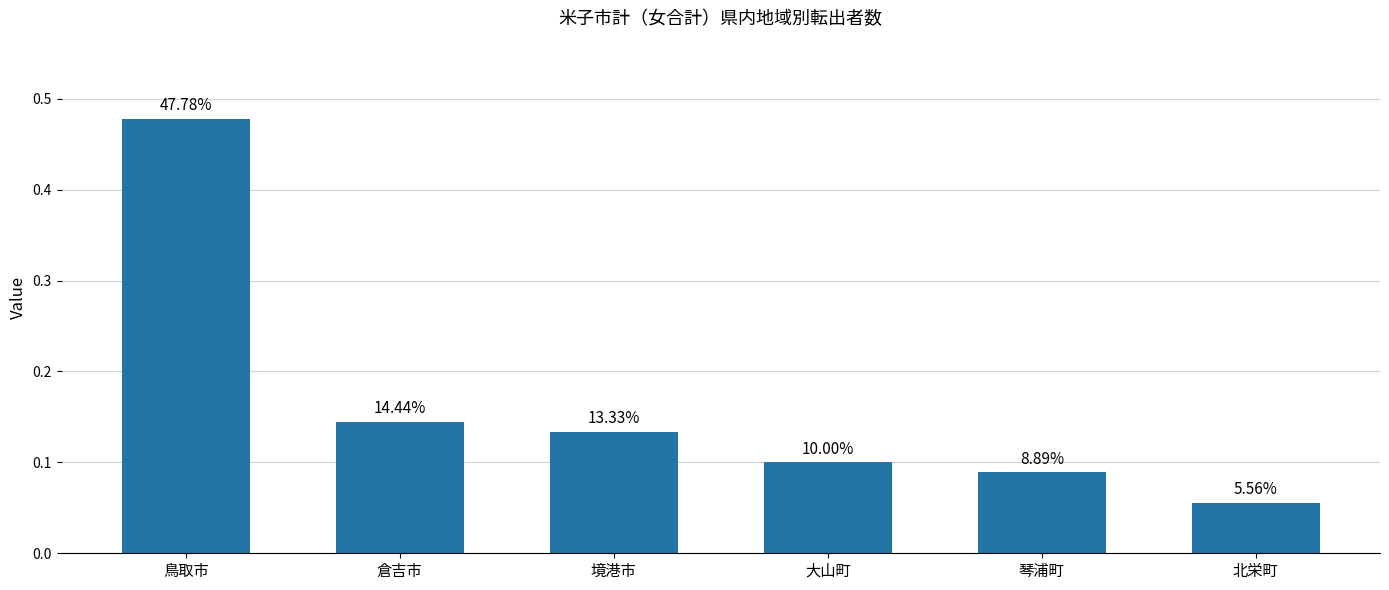

How many bars are there in total?

6